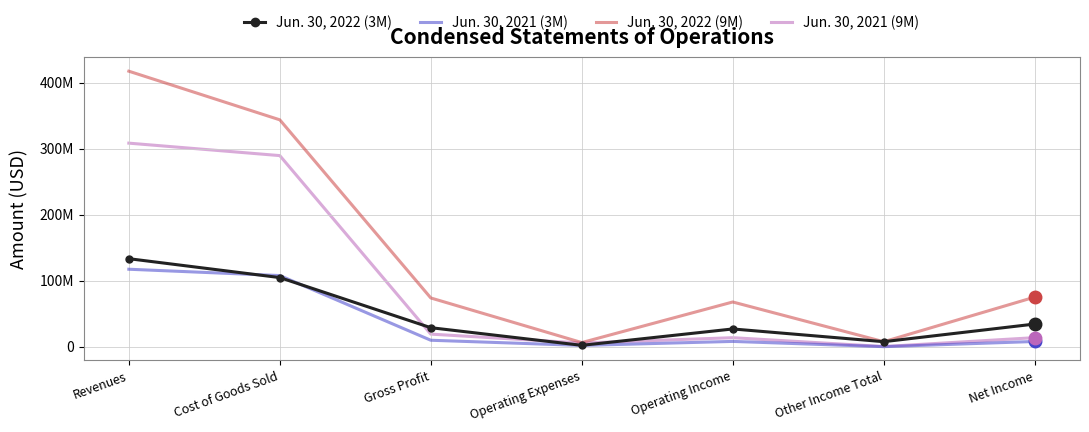

Is this an area chart (filled region under the line)?

No